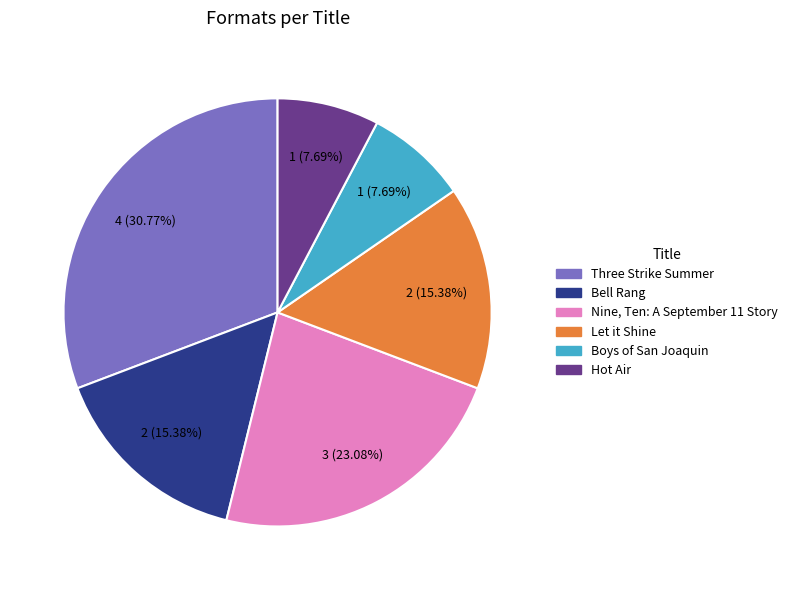

To the nearest percent, what is the difference between the largest and smallest slice percentages?

23%